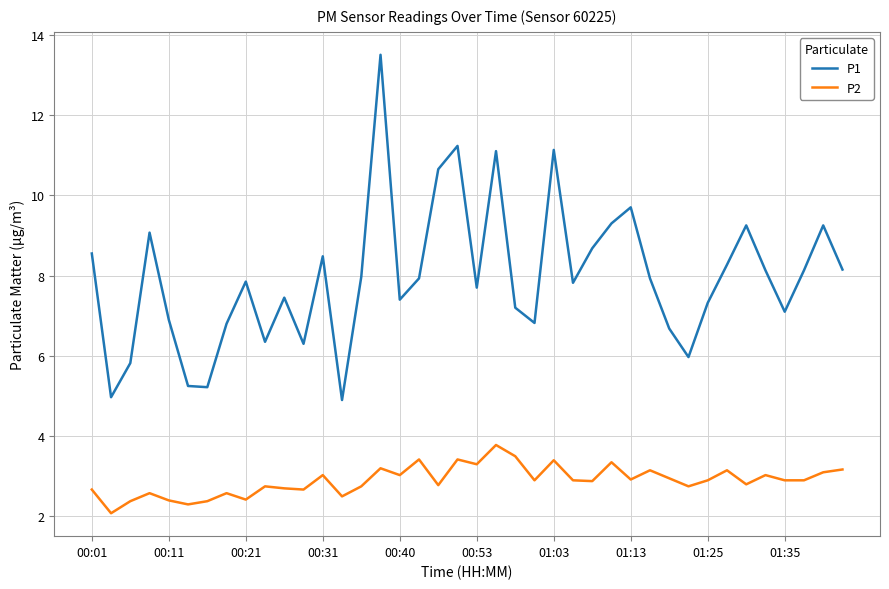

What is the smallest value displayed?

2.1